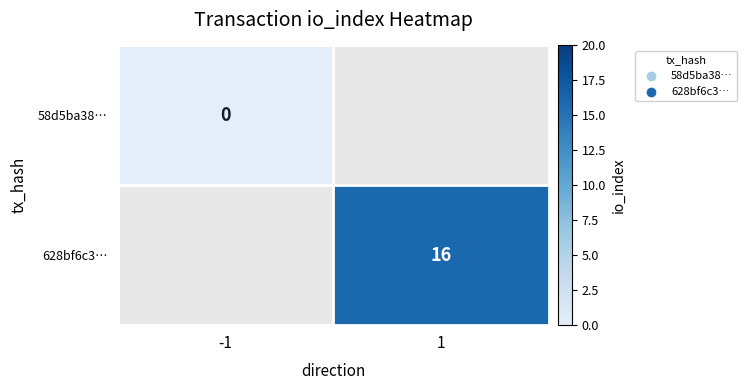

The value of 628bf6c3… at 1 is 27. True or false?

False